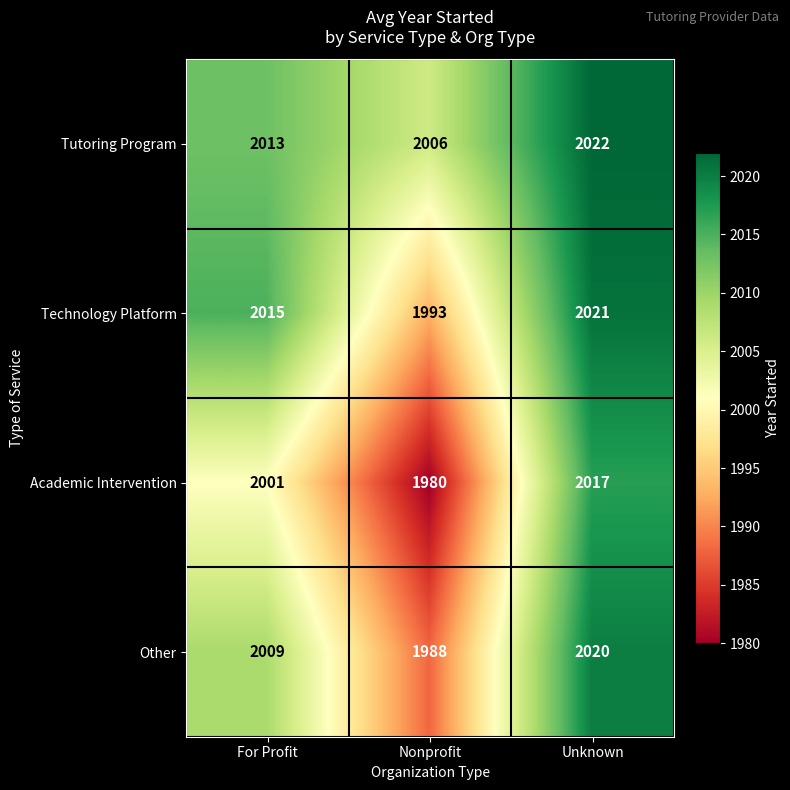

True or false: Academic Intervention has a value of 1204 at For Profit.

False